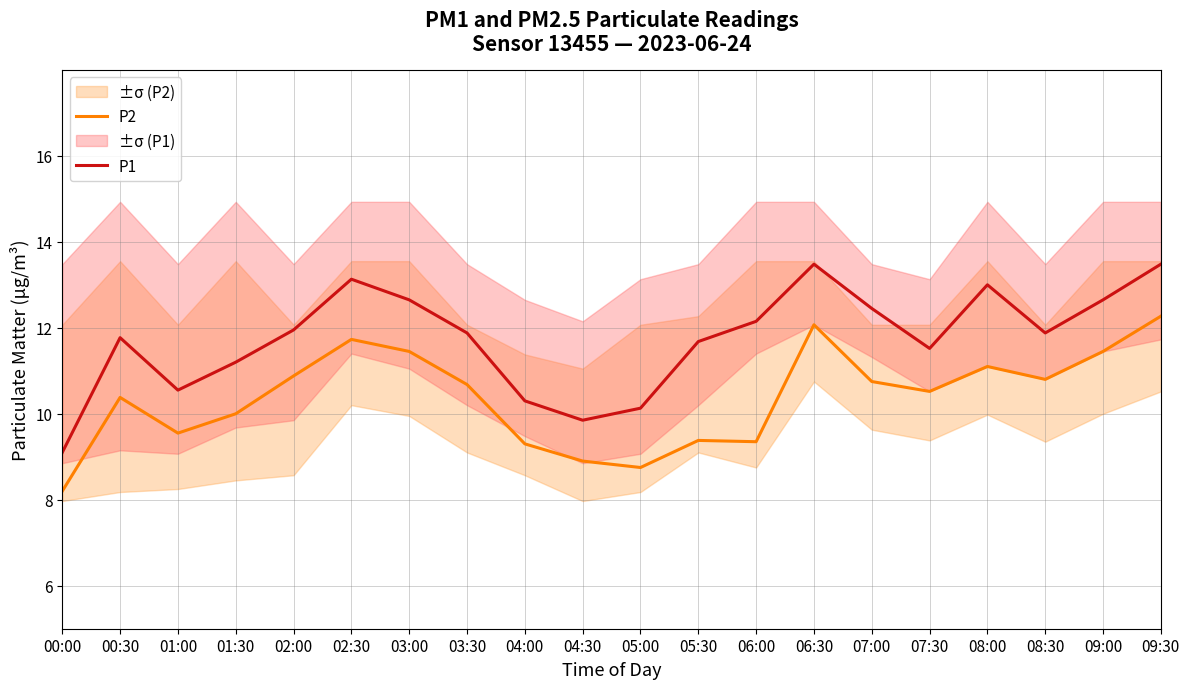

List the labels in order of P2 value, largest first.

09:30, 06:30, 02:30, 03:00, 09:00, 08:00, 02:00, 08:30, 07:00, 03:30, 07:30, 00:30, 01:30, 01:00, 05:30, 06:00, 04:00, 04:30, 05:00, 00:00